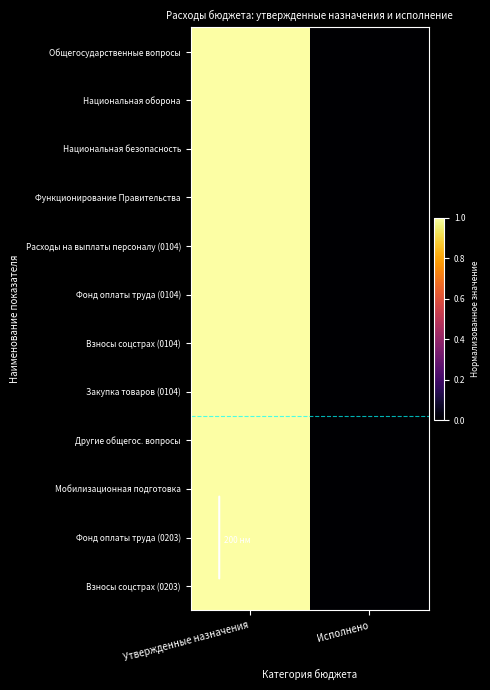

Reading left to right, list all the values displayed in this chart.

Общегосударственные вопросы: Утвержденные назначения=1	Исполнено=0
Национальная оборона: Утвержденные назначения=1	Исполнено=0
Национальная безопасность: Утвержденные назначения=1	Исполнено=0
Функционирование Правительства: Утвержденные назначения=1	Исполнено=0
Расходы на выплаты персоналу (0104): Утвержденные назначения=1	Исполнено=0
Фонд оплаты труда (0104): Утвержденные назначения=1	Исполнено=0
Взносы соцстрах (0104): Утвержденные назначения=1	Исполнено=0
Закупка товаров (0104): Утвержденные назначения=1	Исполнено=0
Другие общегос. вопросы: Утвержденные назначения=1	Исполнено=0
Мобилизационная подготовка: Утвержденные назначения=1	Исполнено=0
Фонд оплаты труда (0203): Утвержденные назначения=1	Исполнено=0
Взносы соцстрах (0203): Утвержденные назначения=1	Исполнено=0